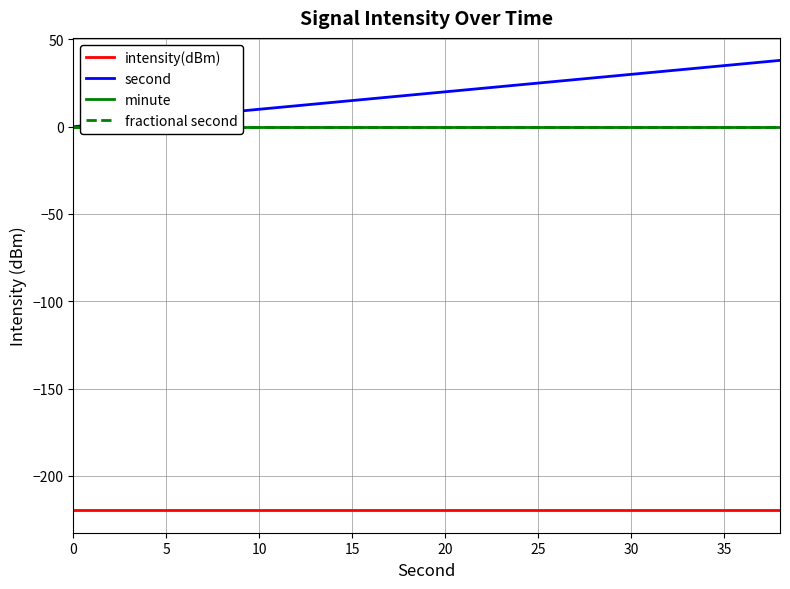

True or false: intensity(dBm) has a value of -95.0 at 20.

False